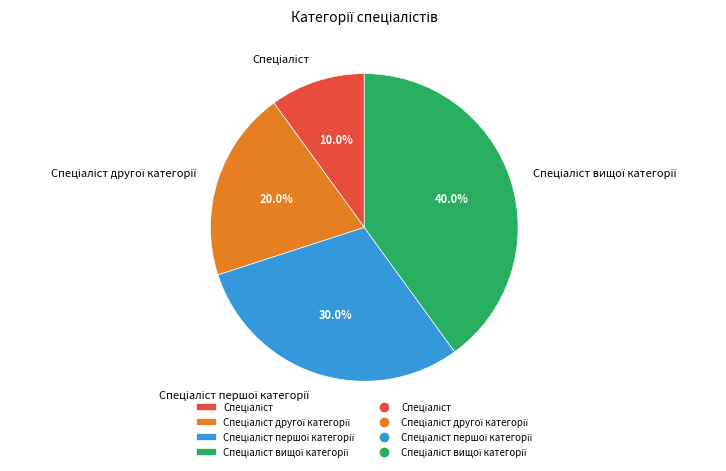

Does any single category account for the majority?

No